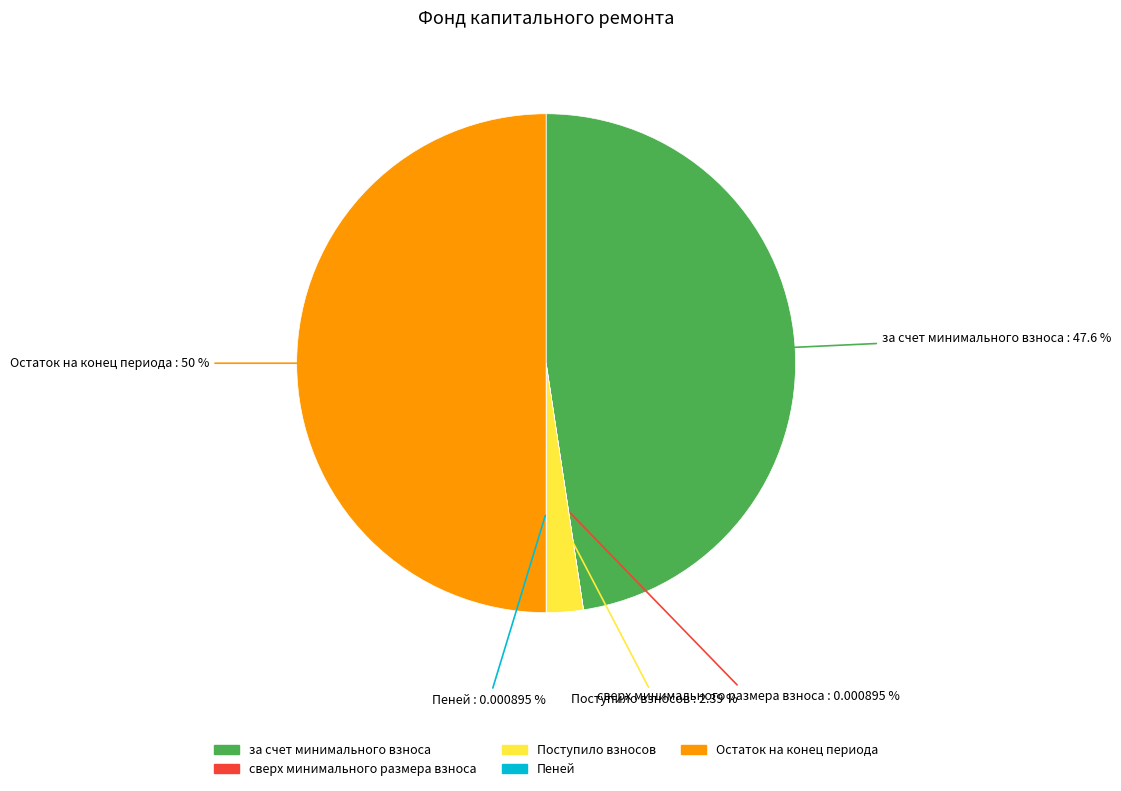

Does за счет минимального взноса represent more than half of the total?

No